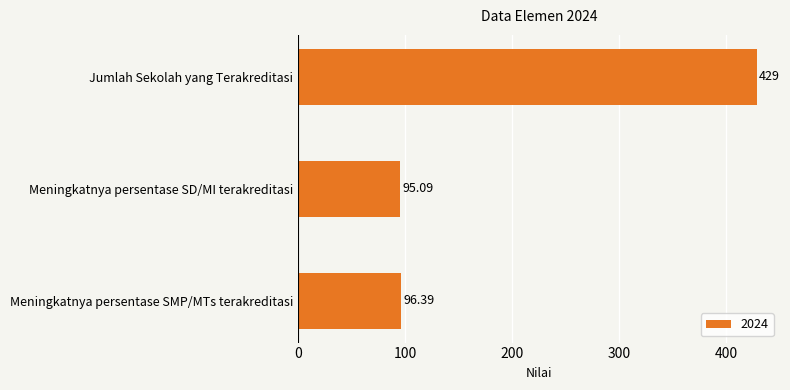

What is the difference between the maximum and minimum values?

333.9